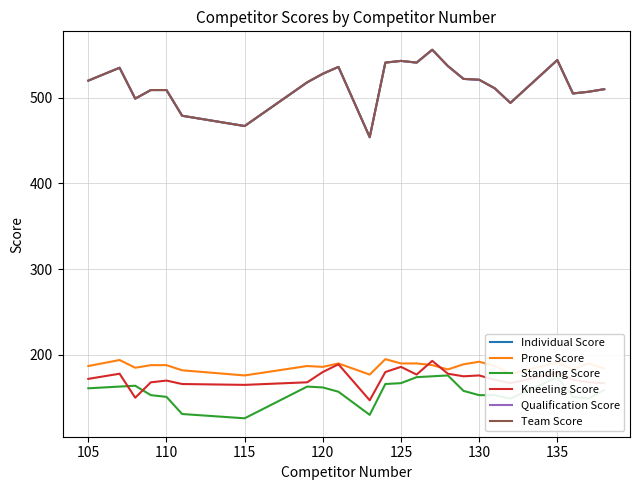

Does the chart have visible grid lines?

Yes